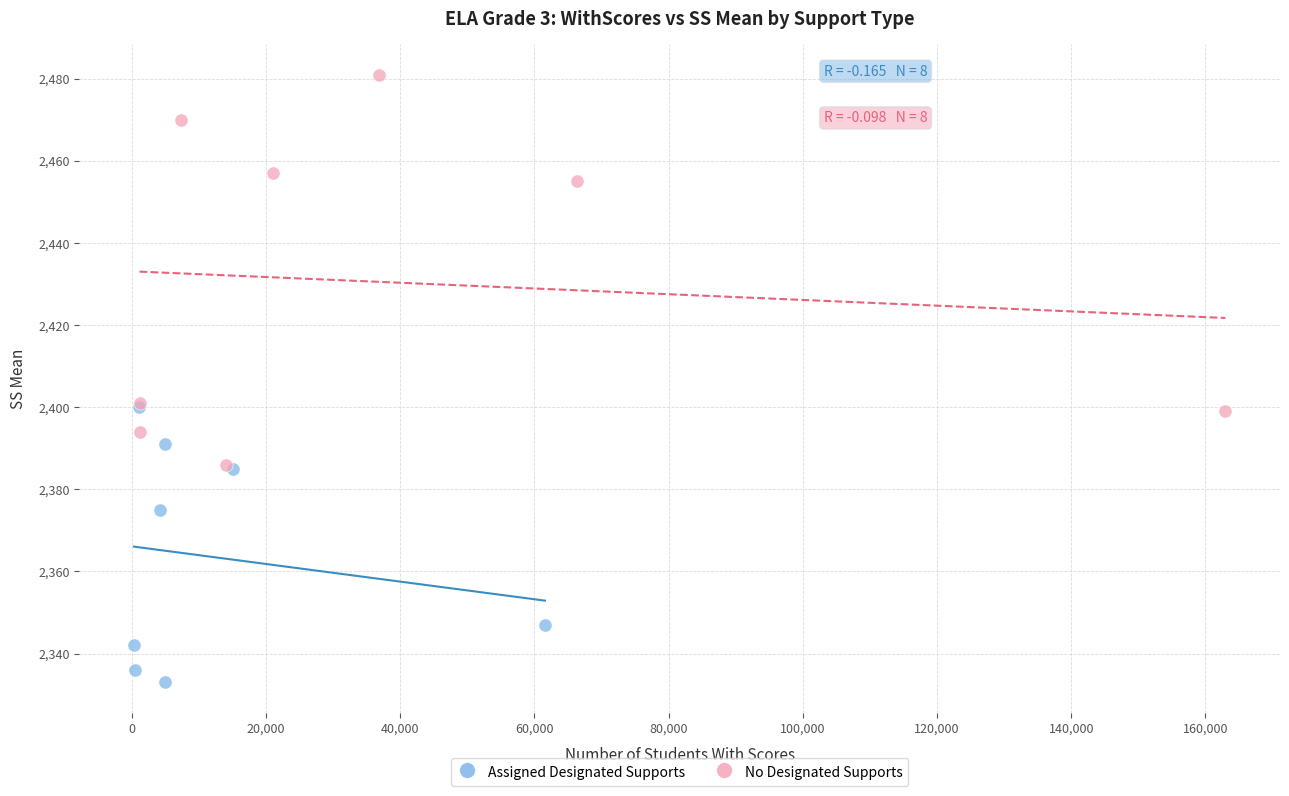

Which series reaches the minimum Y coordinate?

Assigned Designated Supports